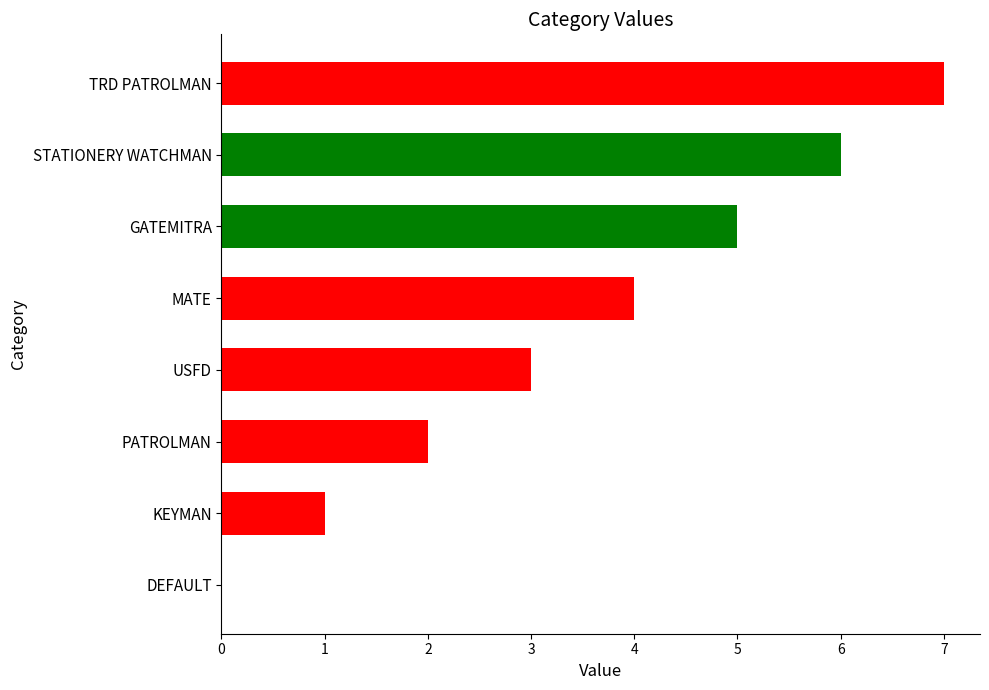

Is it true that the value at KEYMAN is 1?

True